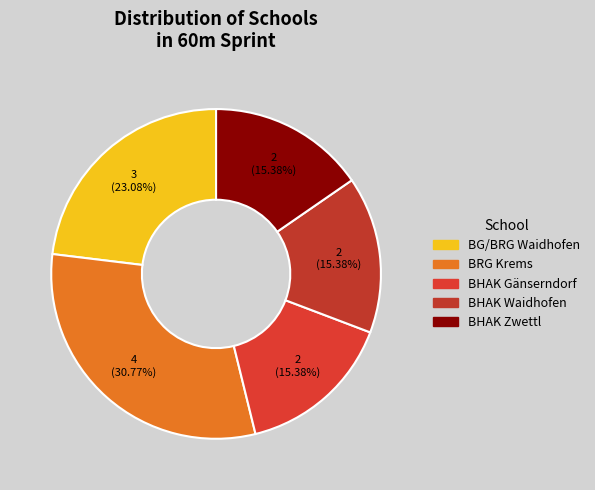

How many segments does this pie chart have?

5